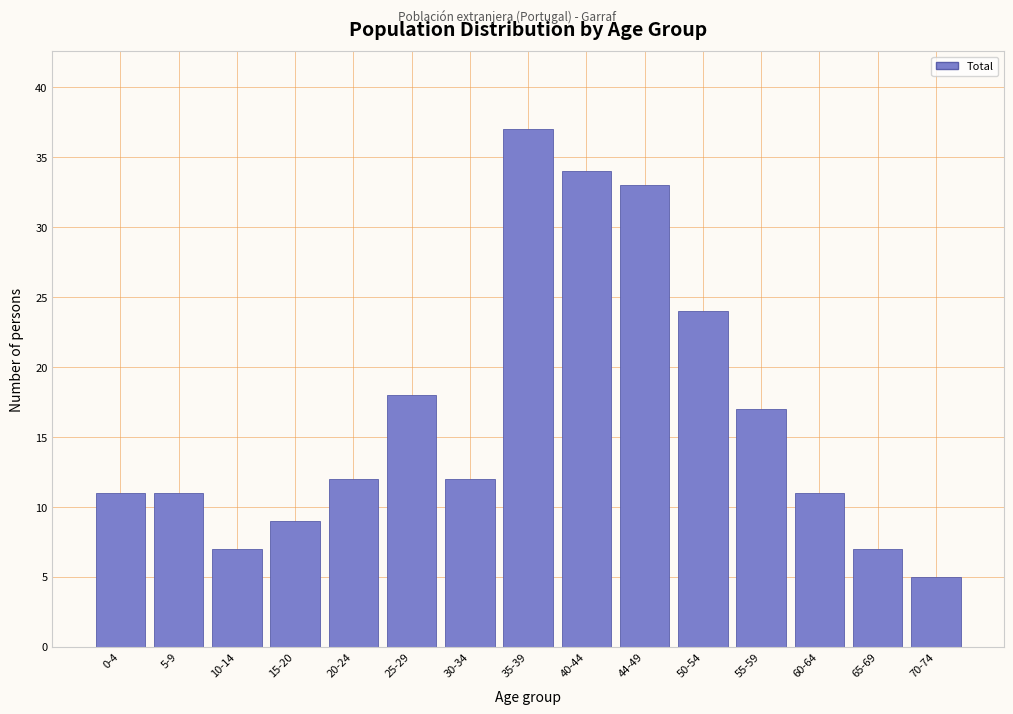

Reading right to left, what are all the values shown in this chart?

70-74=5	65-69=7	60-64=11	55-59=17	50-54=24	44-49=33	40-44=34	35-39=37	30-34=12	25-29=18	20-24=12	15-20=9	10-14=7	5-9=11	0-4=11